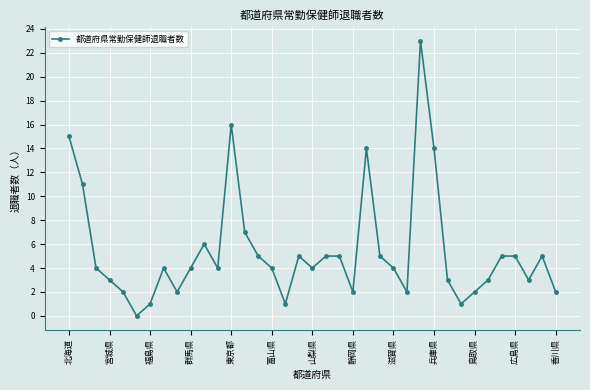

What is the value of the 37th point from the left?

2